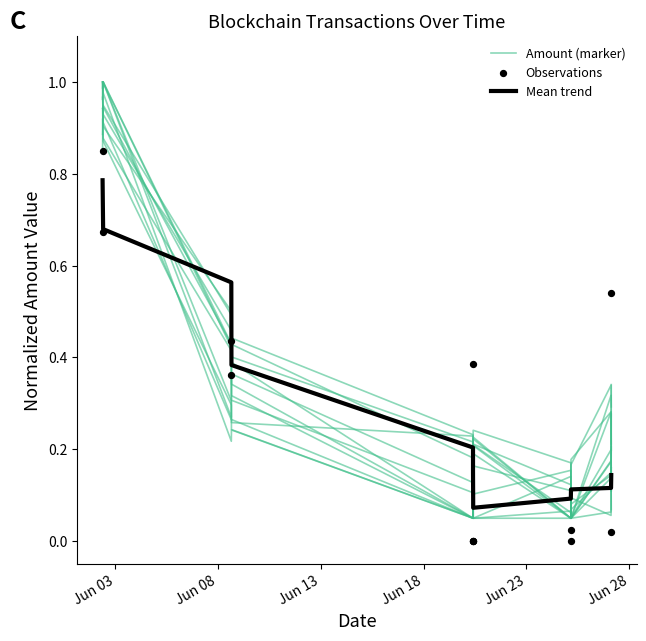

Which series reaches the minimum Y coordinate?

Observations